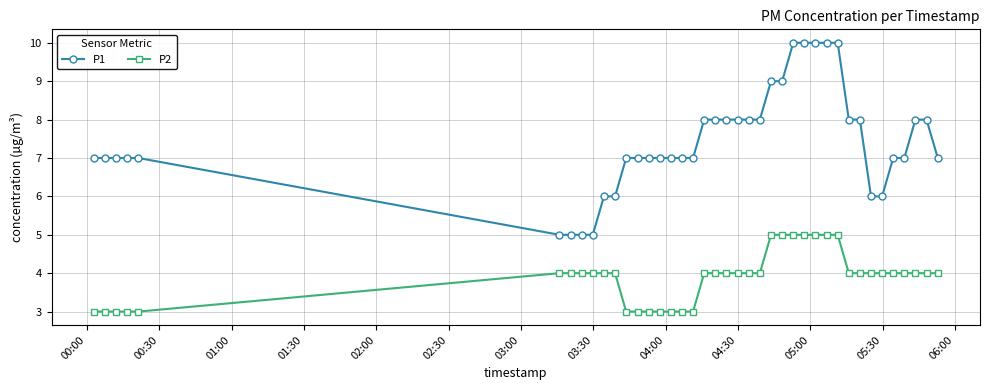

What is the value of the P1 point at the 28th from the left?

10